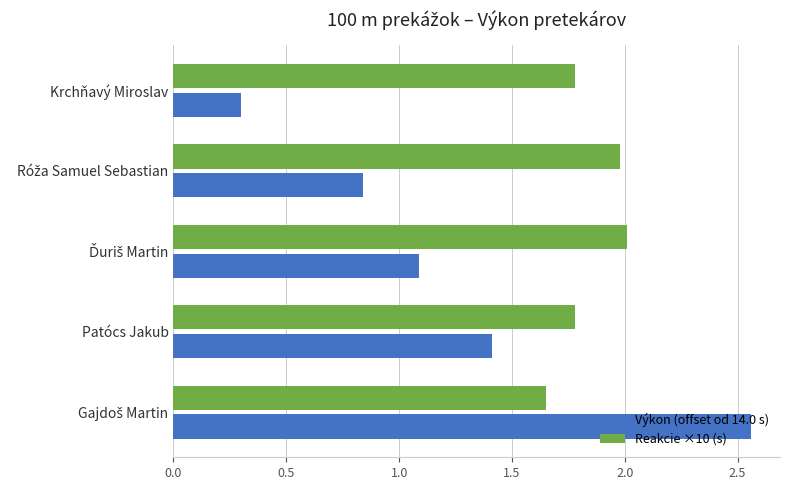

List the series in order of their overall mean, highest first.

Reakcie ×10 (s), Výkon (offset od 14.0 s)